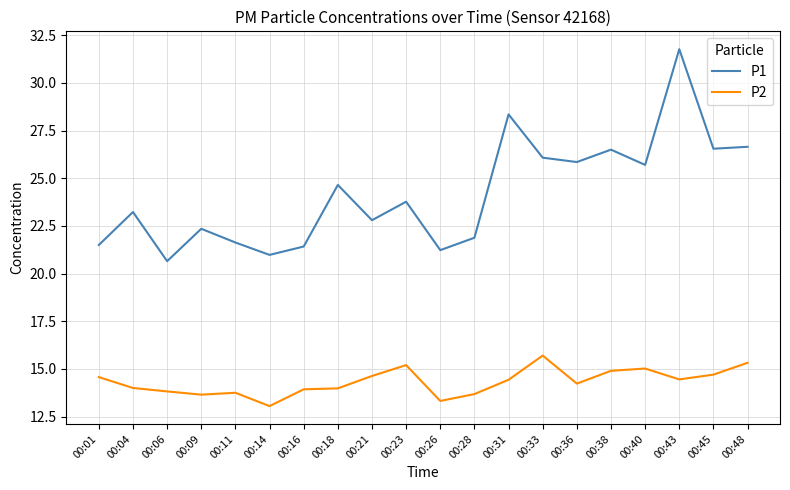

The P2 series shows 14.9 at 00:38. True or false?

True